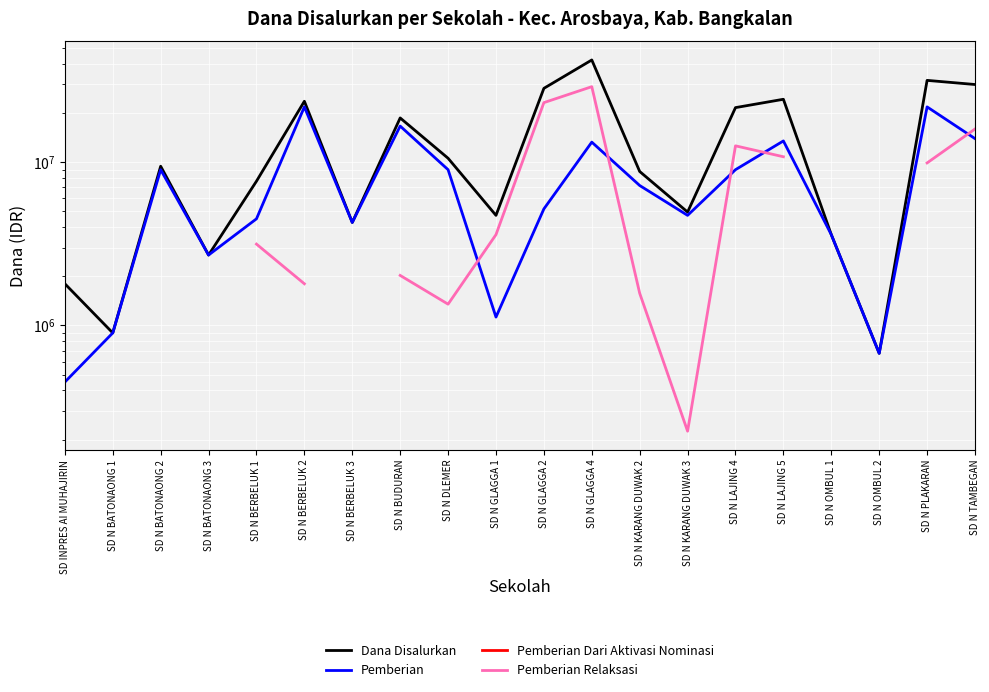

List the labels in order of Pemberian value, smallest first.

SD INPRES AI MUHAJIRIN, SD N OMBUL 2, SD N BATONAONG 1, SD N GLAGGA 1, SD N BATONAONG 3, SD N OMBUL 1, SD N BERBELUK 3, SD N BERBELUK 1, SD N KARANG DUWAK 3, SD N GLAGGA 2, SD N KARANG DUWAK 2, SD N BATONAONG 2, SD N DLEMER, SD N LAJING 4, SD N GLAGGA 4, SD N LAJING 5, SD N TAMBEGAN, SD N BUDURAN, SD N BERBELUK 2, SD N PLAKARAN